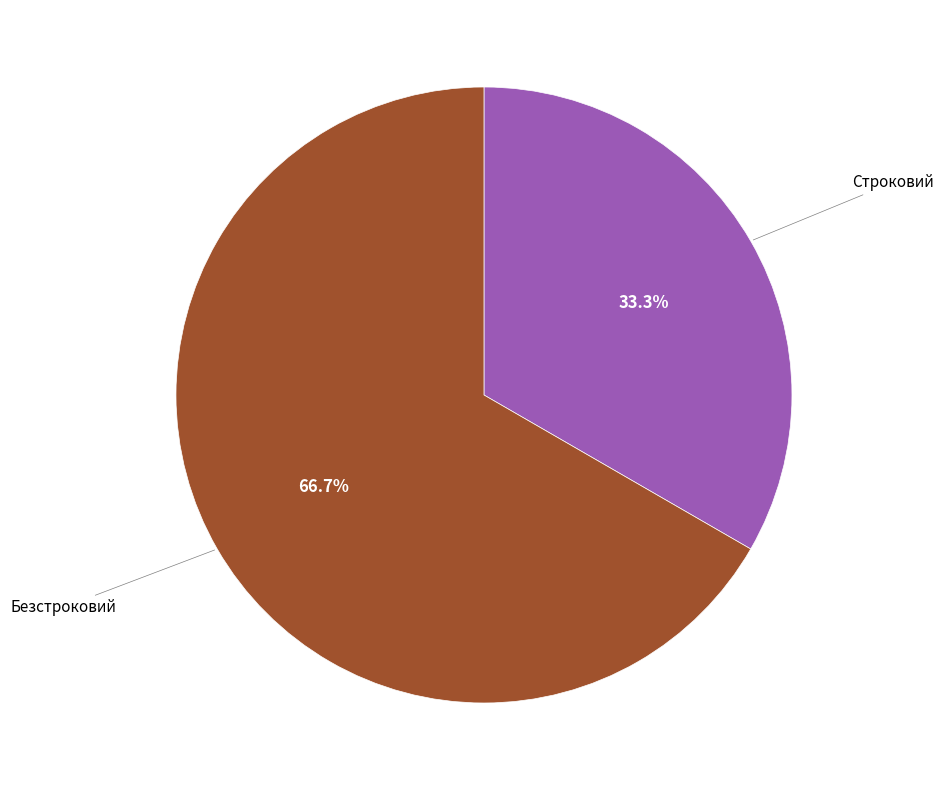

Is there any slice that represents more than half of the pie?

Yes